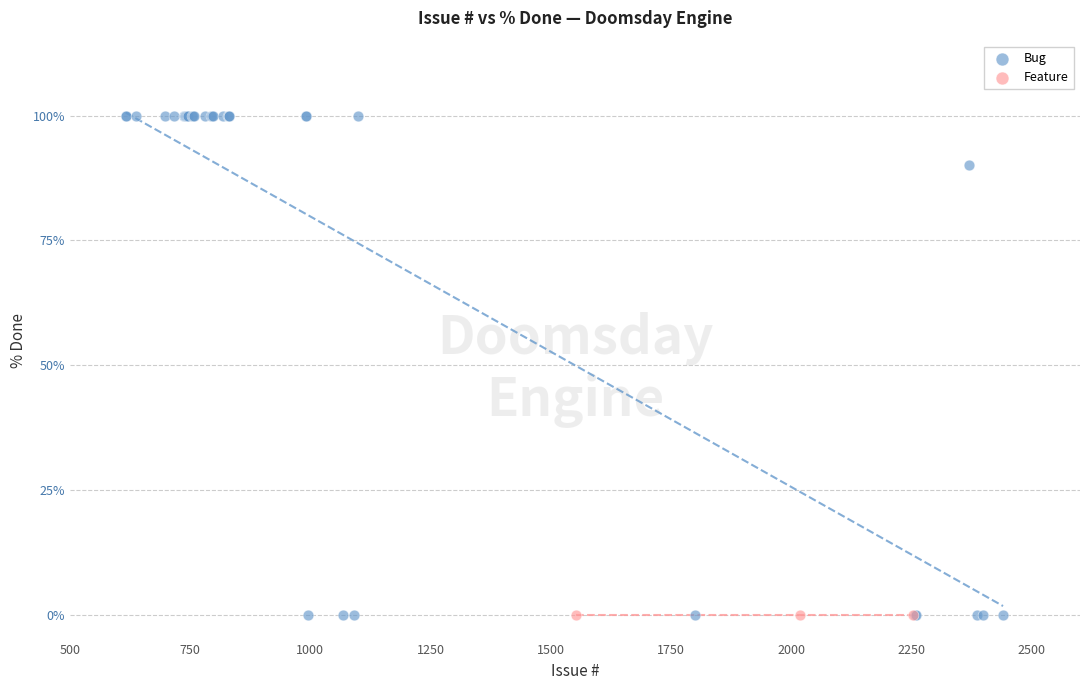

Which series contains the highest Y value?

Bug